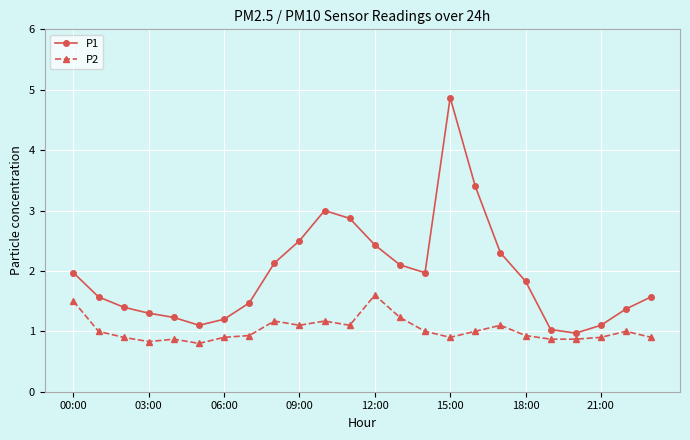

Which series has the widest spread of values?

P1